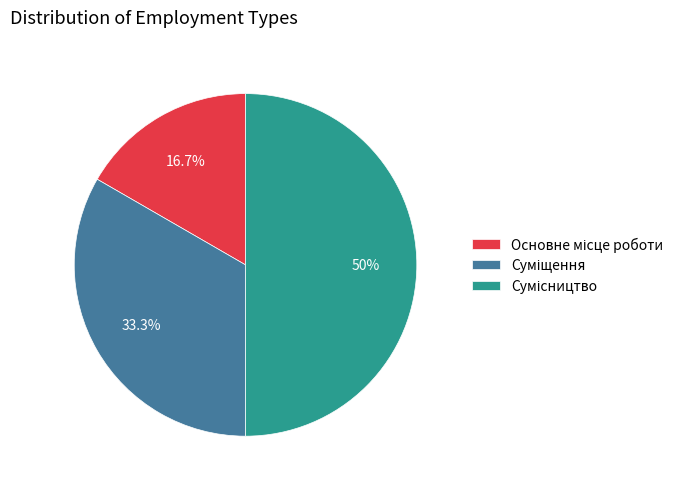

What is the change in value from Основне місце роботи to Сумісництво?

+2